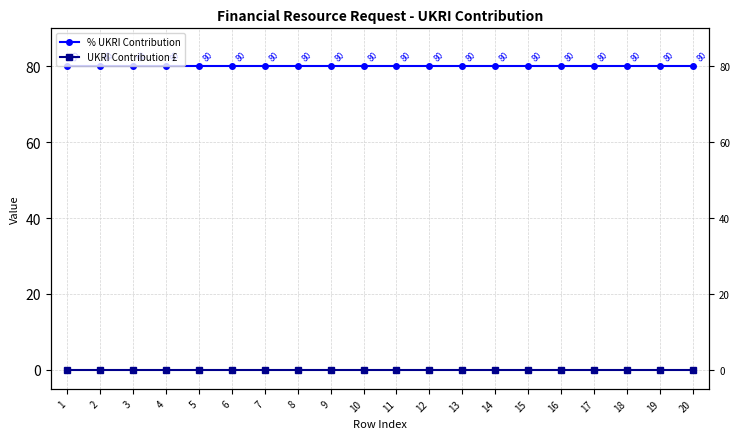

At which category is the sum across all series the highest?

1